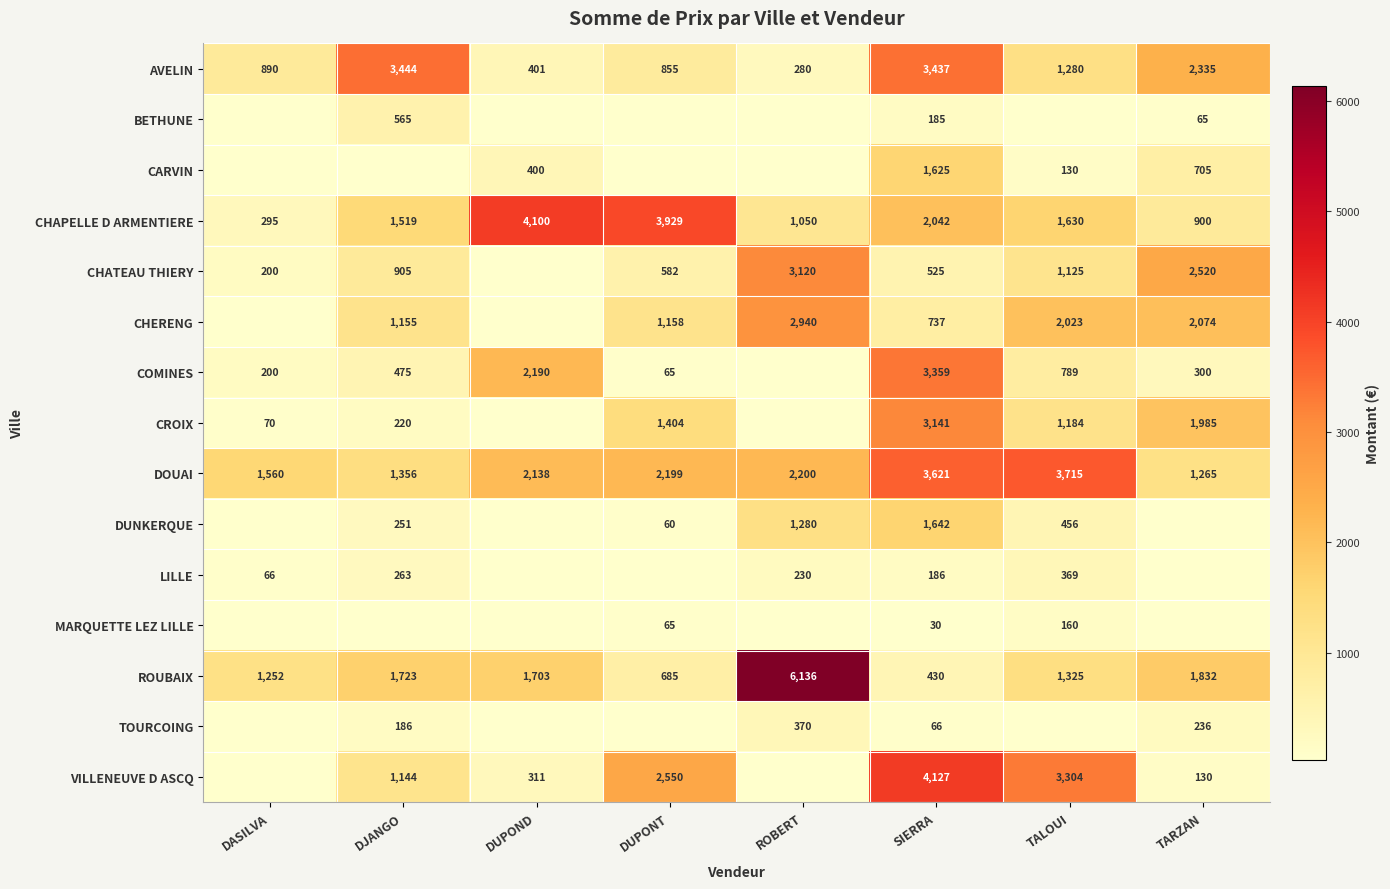

What is the sum of all CHAPELLE D ARMENTIERE values?

15465